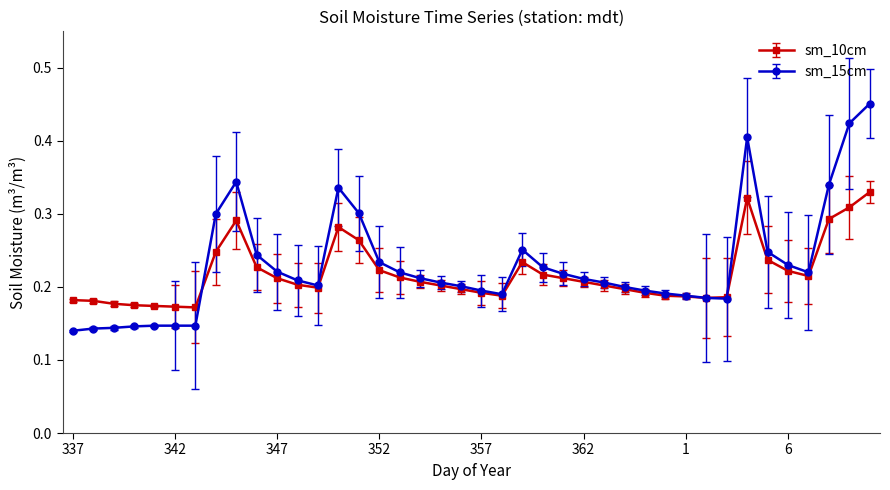

How many sm_10cm values are between 0 and 1?

40